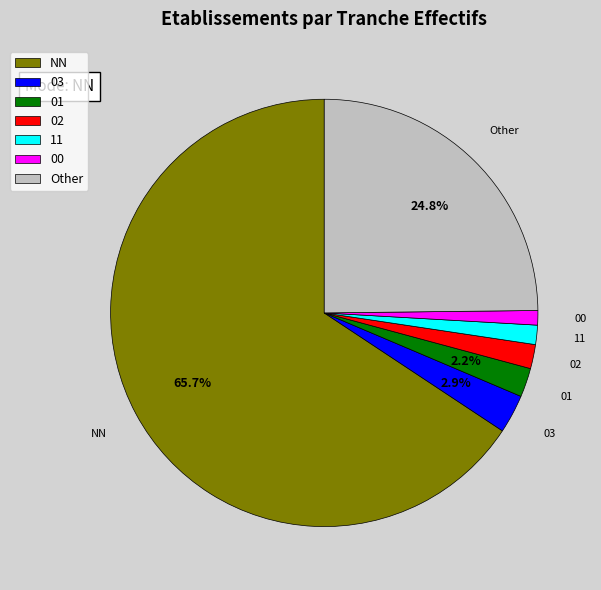

What is the largest slice in the pie chart?

NN